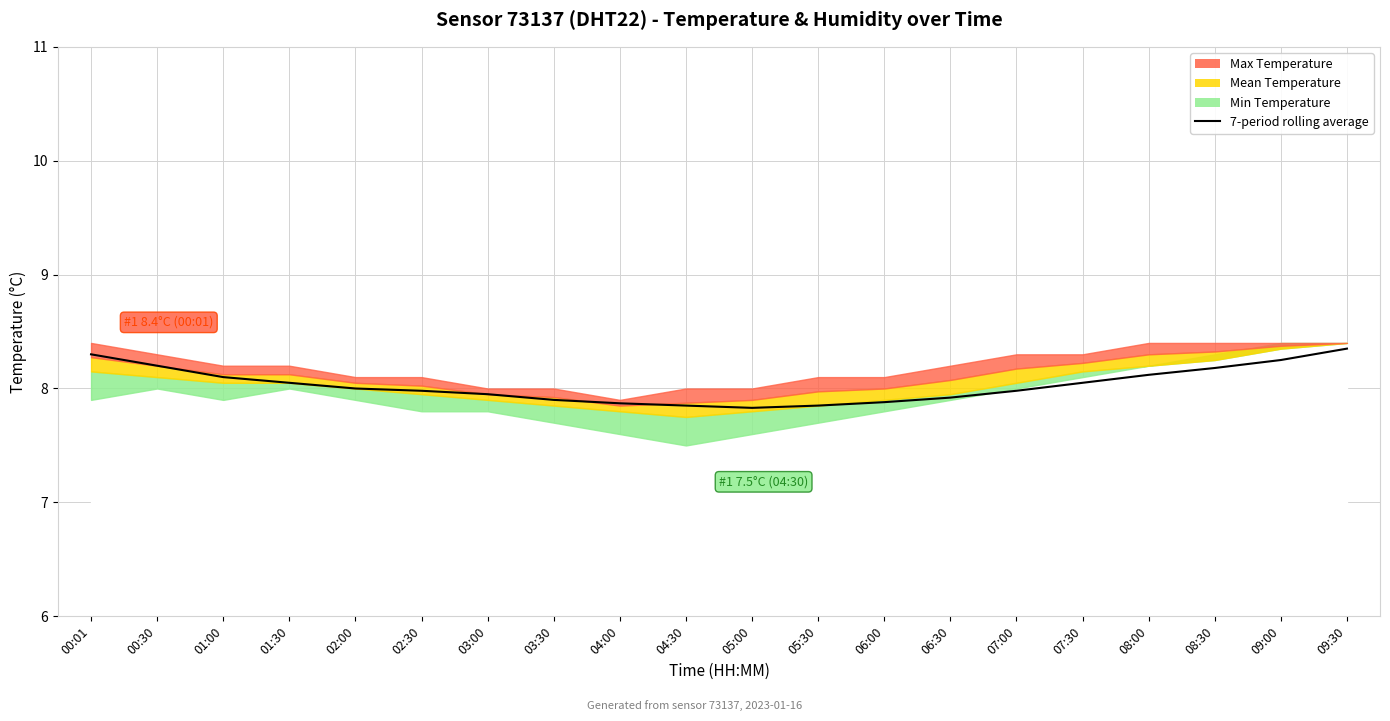

What is the change in value from 03:00 to 09:30?

+0.4